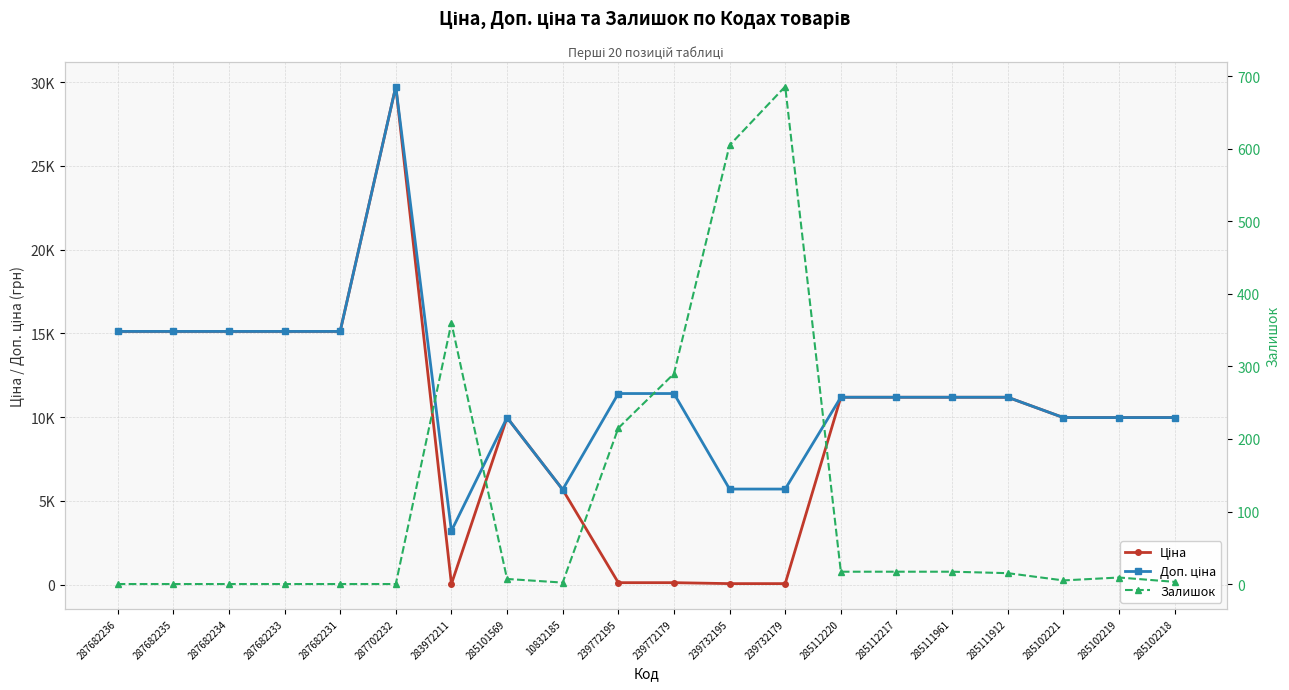

Is this an area chart (filled region under the line)?

No